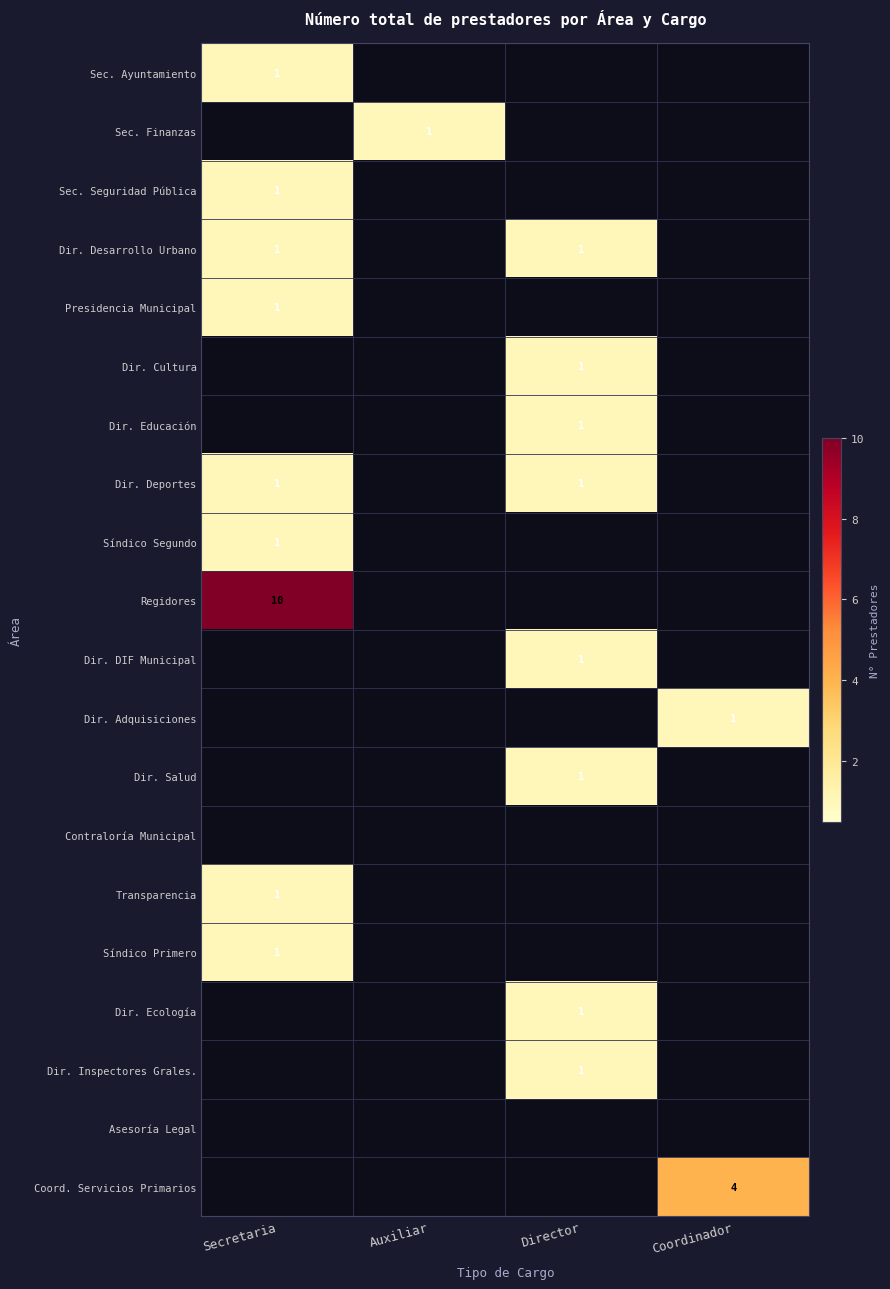

True or false: Regidores has a value of 17 at Secretaria.

False